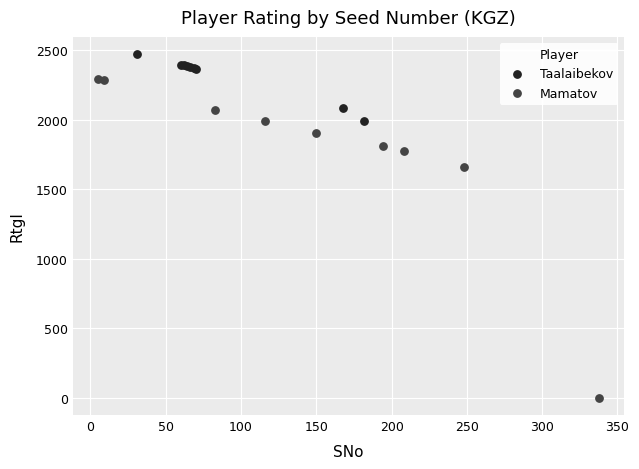

Which series has the widest spread of Y values?

Mamatov